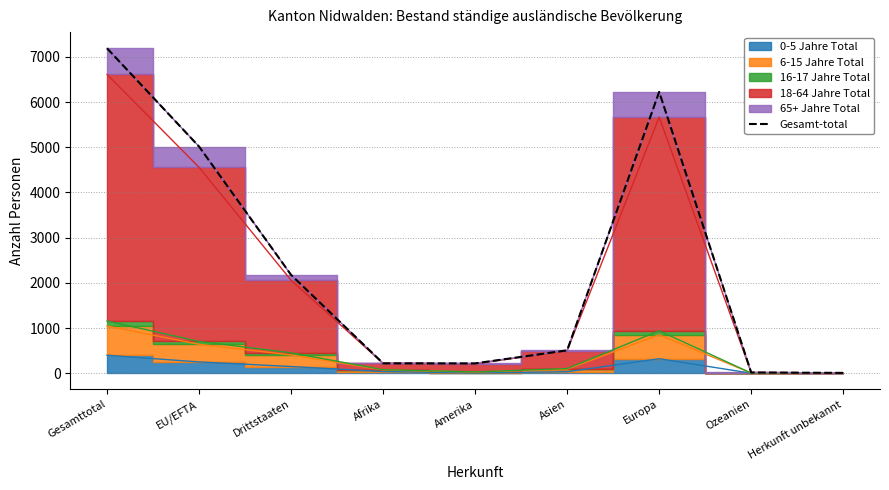

The chart shows a value of 218 at Afrika. True or false?

True